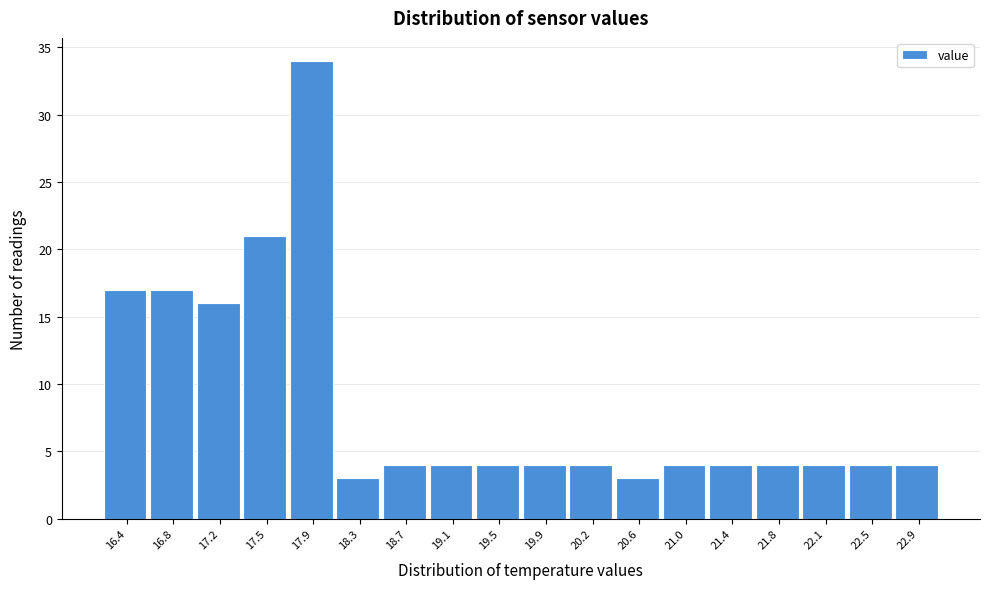

Reading right to left, transcribe all the data shown in this chart.

22.9=4	22.5=4	22.1=4	21.8=4	21.4=4	21.0=4	20.6=3	20.2=4	19.9=4	19.5=4	19.1=4	18.7=4	18.3=3	17.9=34	17.5=21	17.2=16	16.8=17	16.4=17